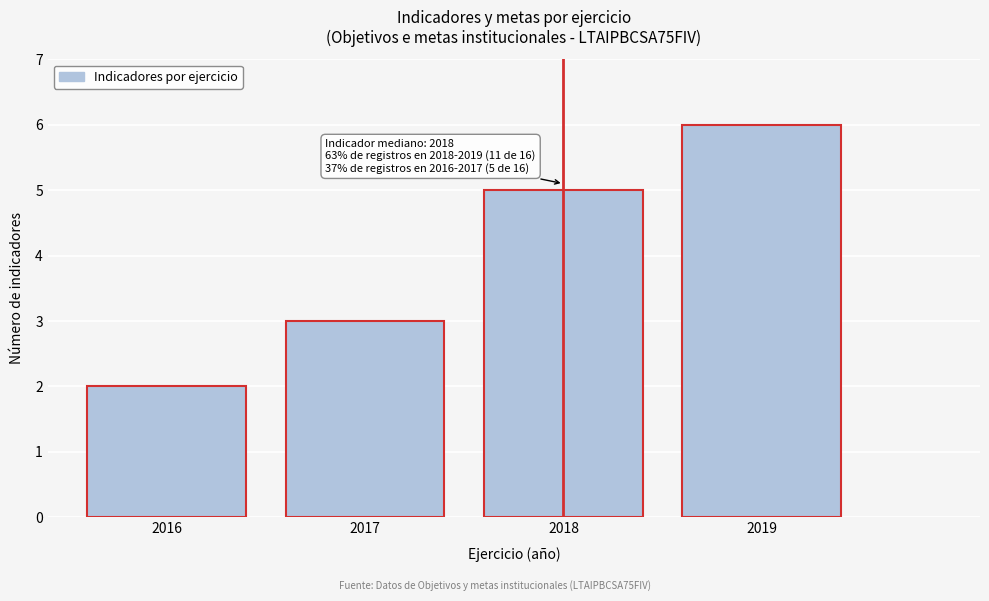

Reading right to left, list all the values displayed in this chart.

6	5	3	2